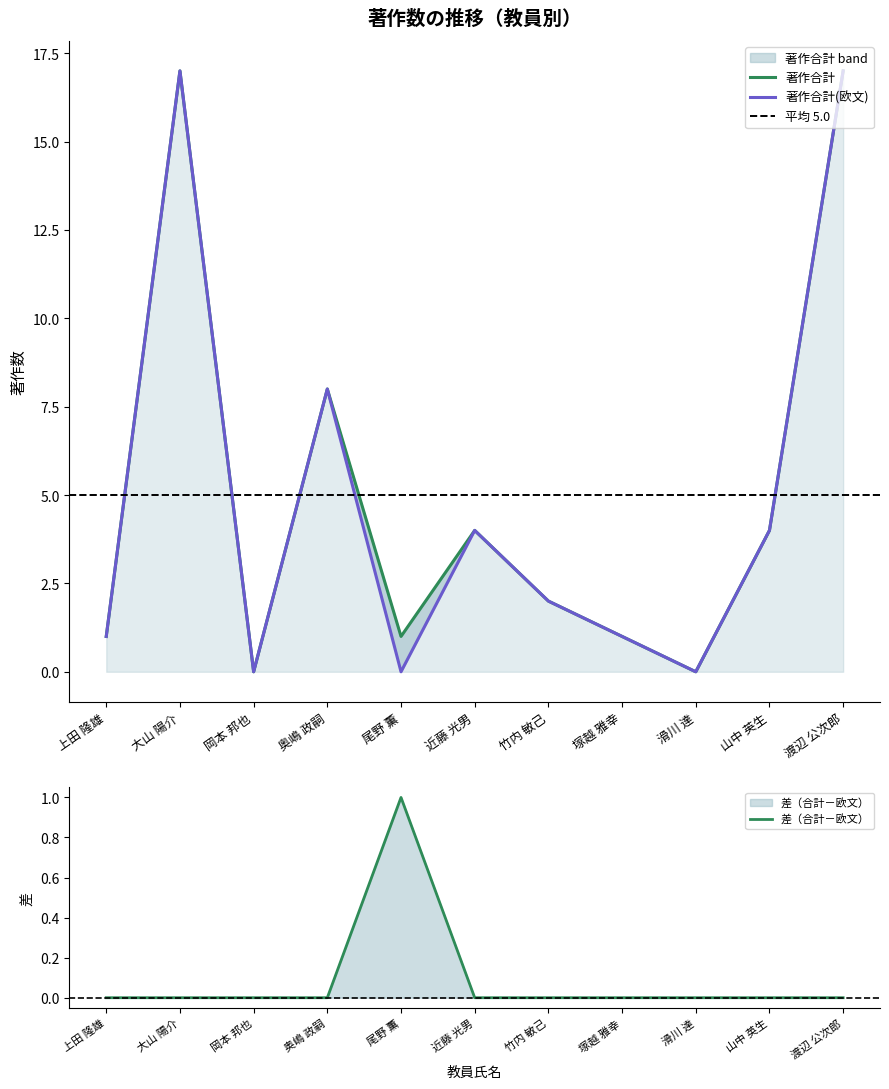

Reading right to left, transcribe all the data shown in this chart.

著作合計: 渡辺 公次郎=17	山中 英生=4	滑川 達=0	塚越 雅幸=1	竹内 敏己=2	近藤 光男=4	尾野 薫=1	奥嶋 政嗣=8	岡本 邦也=0	大山 陽介=17	上田 隆雄=1
著作合計(欧文): 渡辺 公次郎=17	山中 英生=4	滑川 達=0	塚越 雅幸=1	竹内 敏己=2	近藤 光男=4	尾野 薫=0	奥嶋 政嗣=8	岡本 邦也=0	大山 陽介=17	上田 隆雄=1